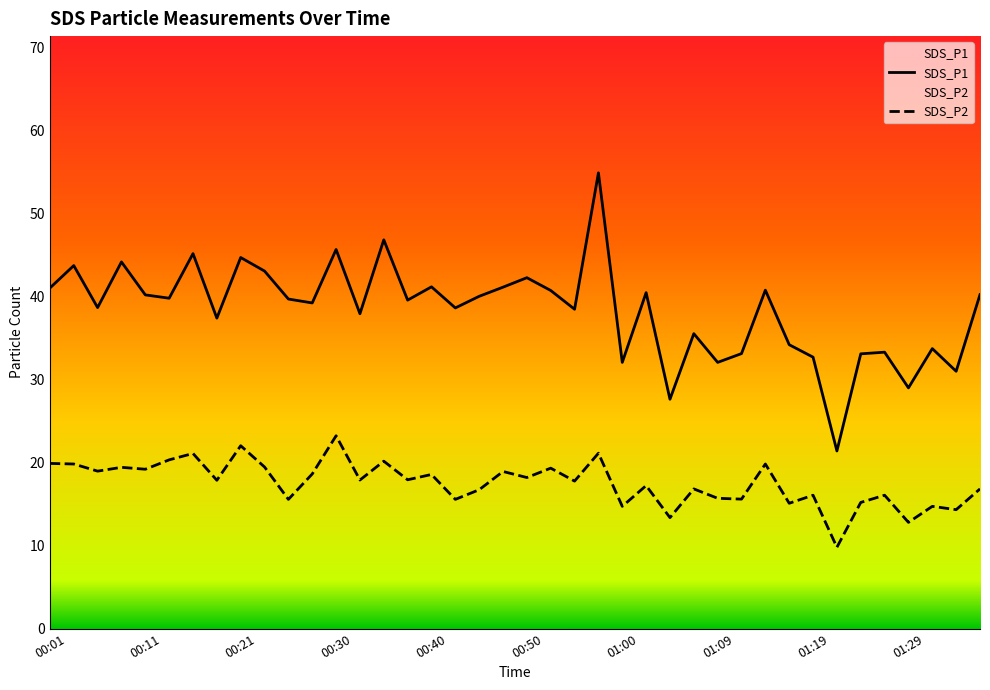

What is the difference between the highest and lowest values at 21?

21.4